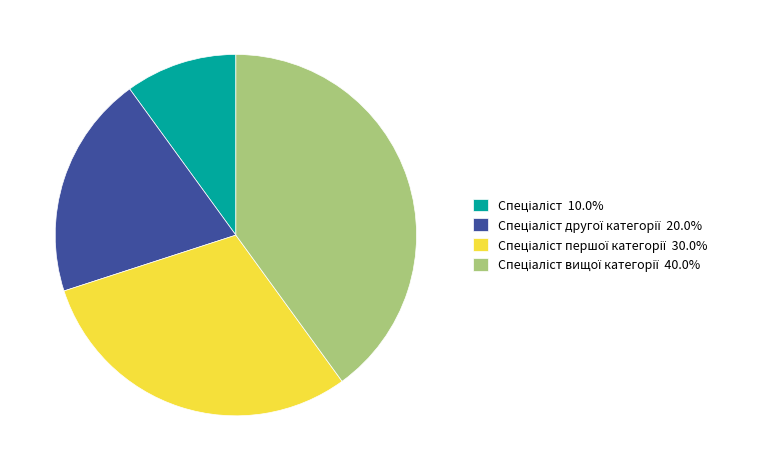

Is there any slice that represents more than half of the pie?

No